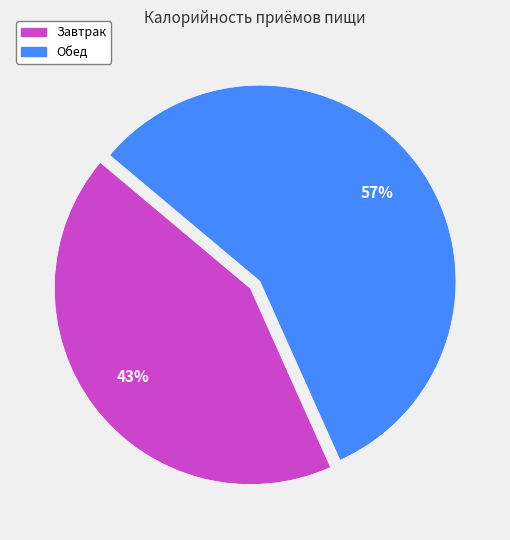

Does Обед account for over 50% of the chart?

Yes